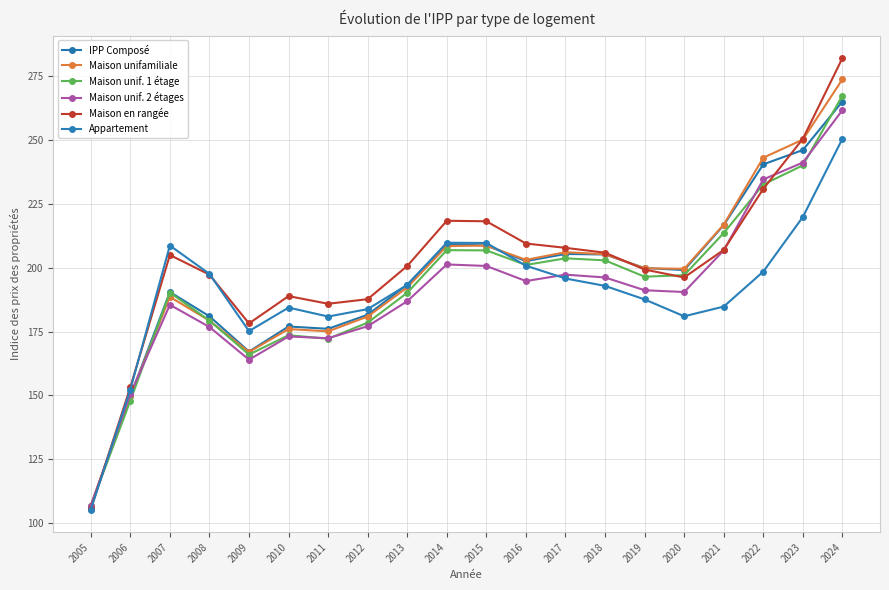

True or false: Appartement has more than 2 points higher than both neighbors.

True